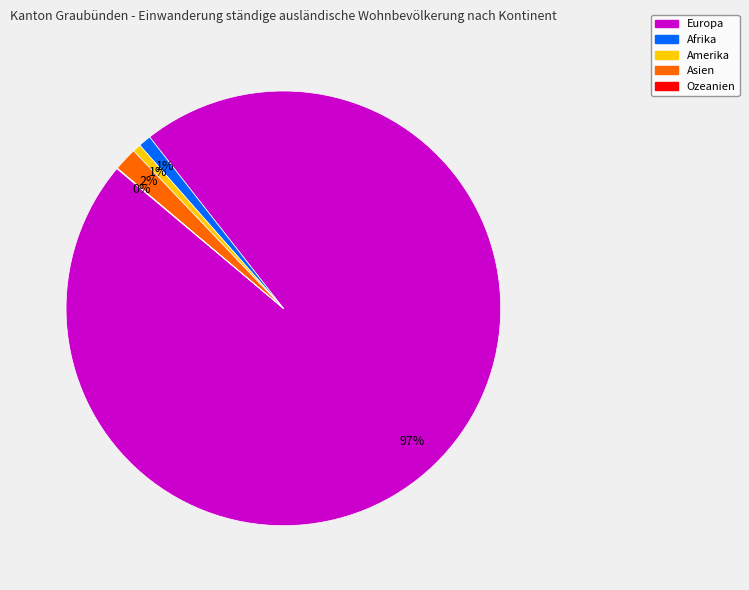

Is the sum of Europa and Asien greater than half?

Yes